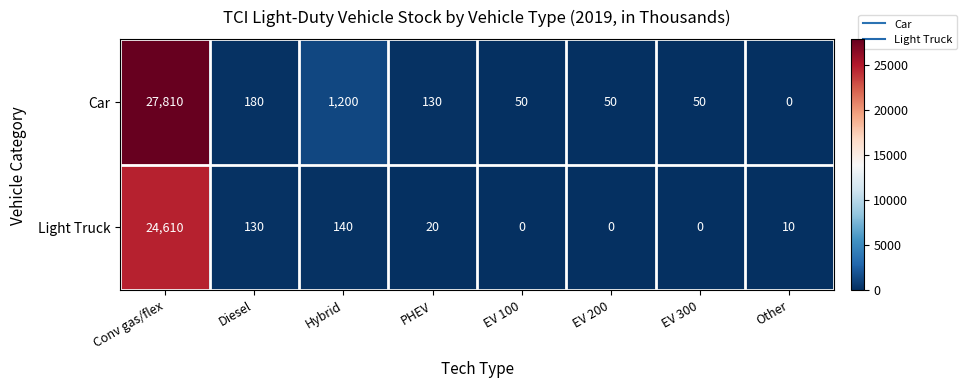

What value does the Light Truck series have at Other?

10